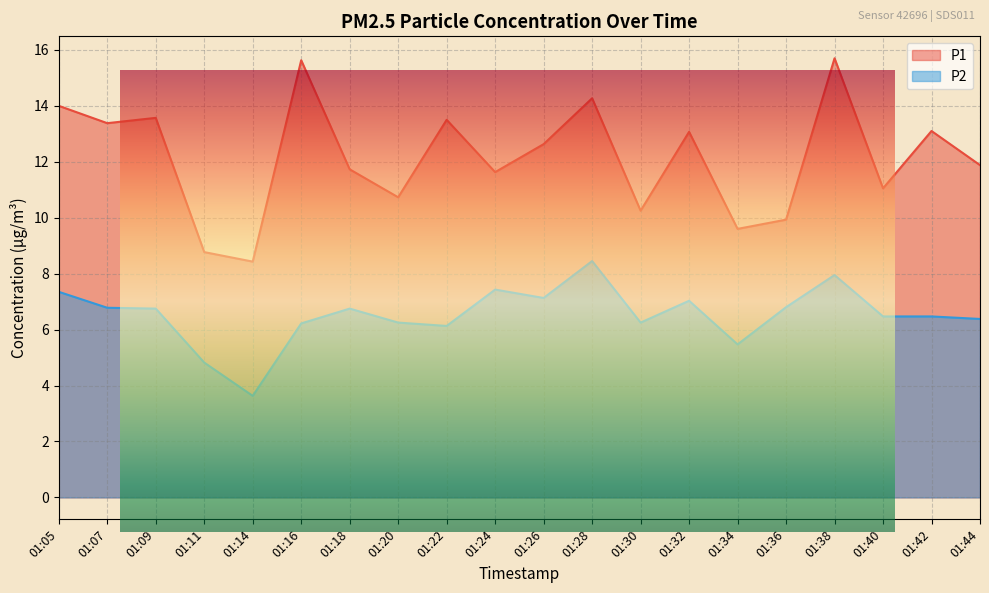

True or false: P1 has a value of 13.0 at 01:14.

False